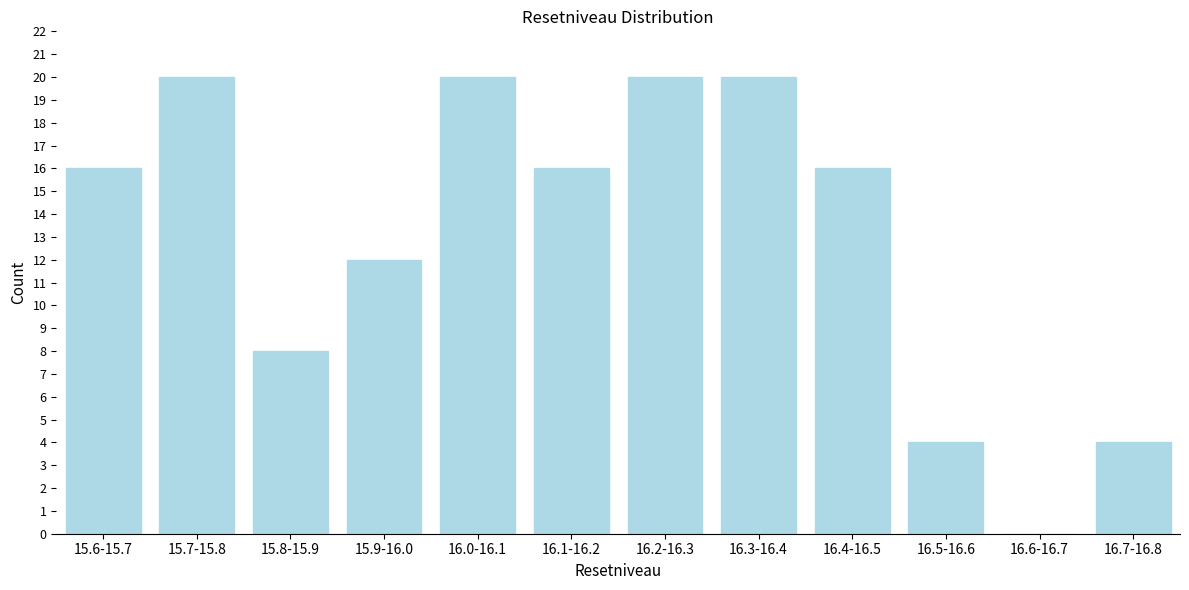

Reading left to right, extract all data points from this chart.

15.6-15.7=16	15.7-15.8=20	15.8-15.9=8	15.9-16.0=12	16.0-16.1=20	16.1-16.2=16	16.2-16.3=20	16.3-16.4=20	16.4-16.5=16	16.5-16.6=4	16.6-16.7=0	16.7-16.8=4